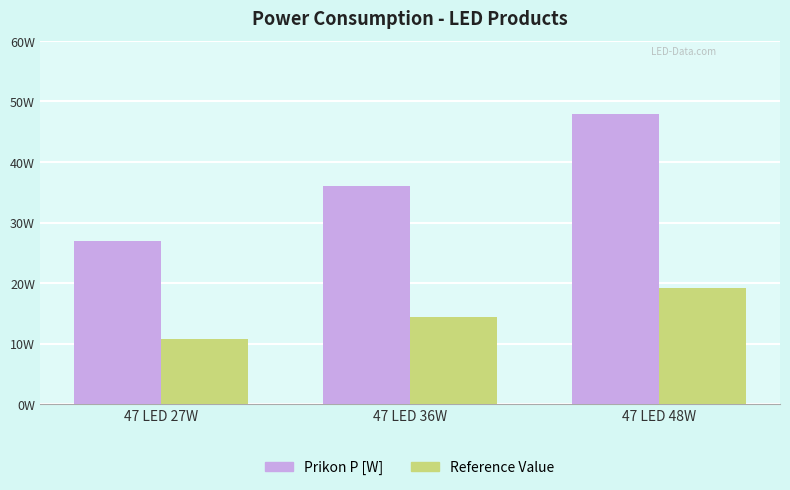

Are the bars grouped side by side (vs. stacked)?

Yes